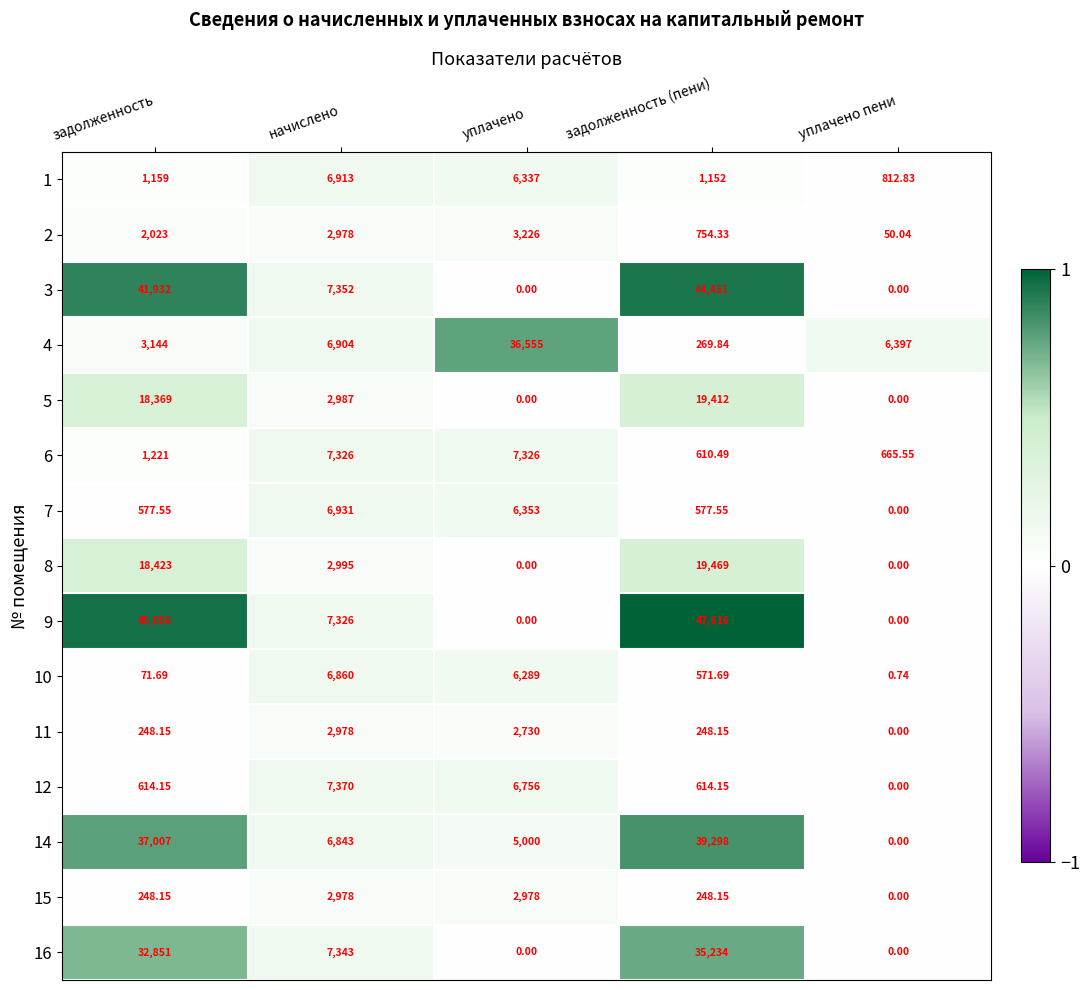

Which series changed the most between начислено and задолженность (пени)?

9